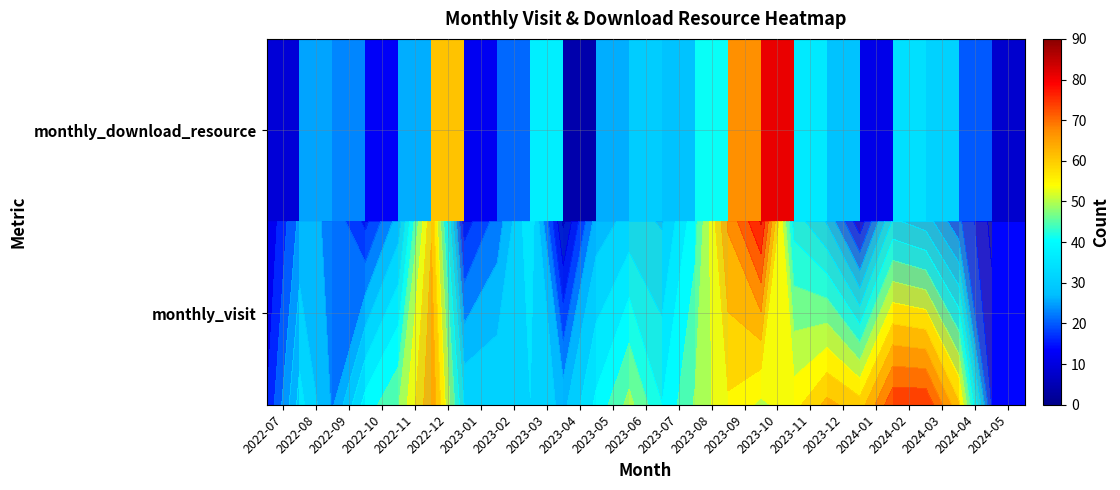

How many distinct data groups are displayed?

2